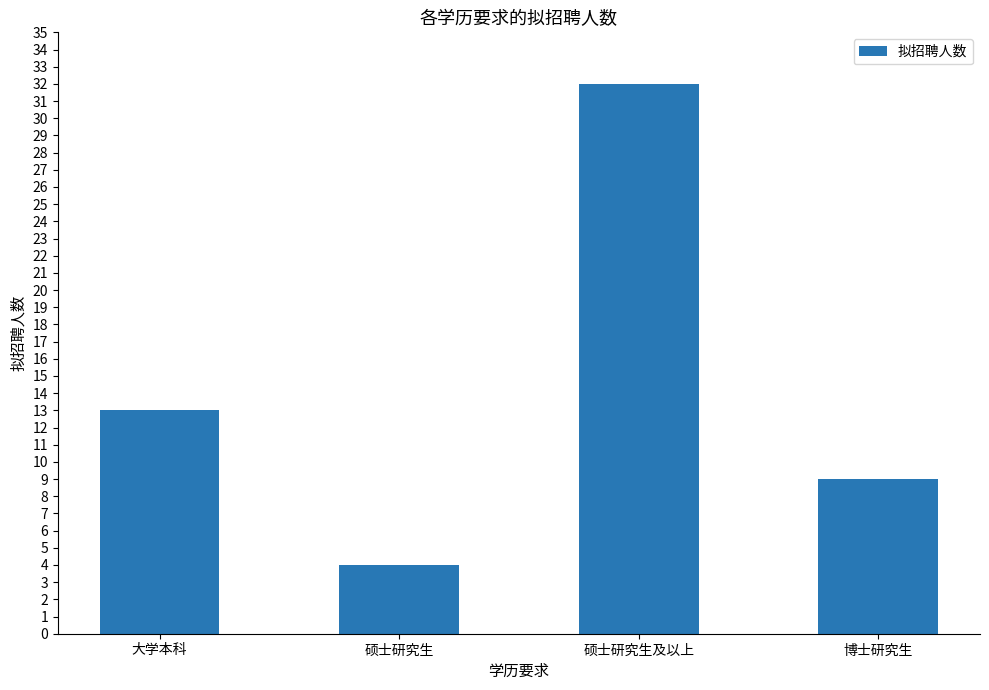

Reading left to right, extract all data points from this chart.

13	4	32	9